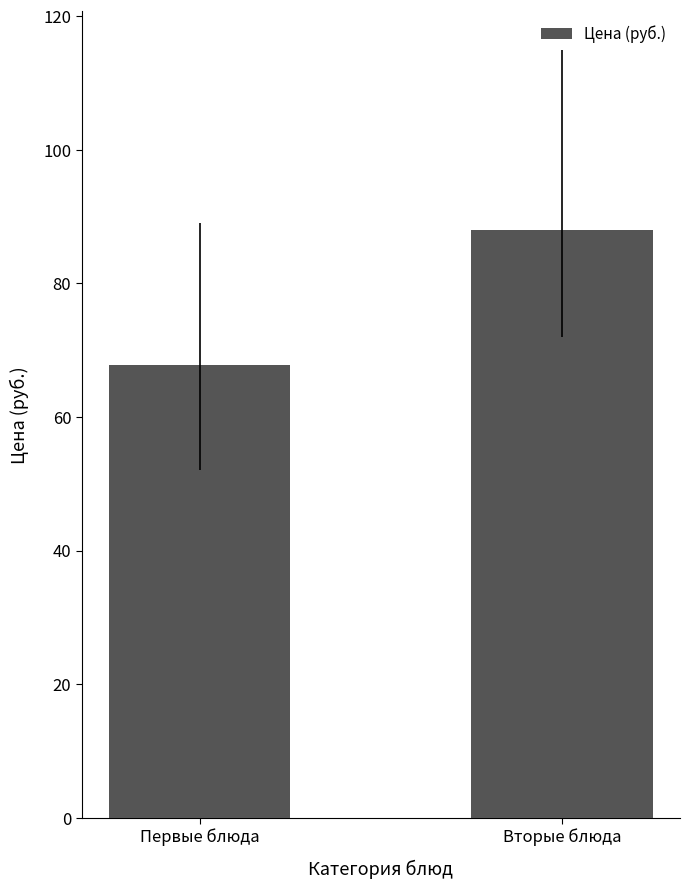

What is the sum of the values at Вторые блюда and Первые блюда?

155.8